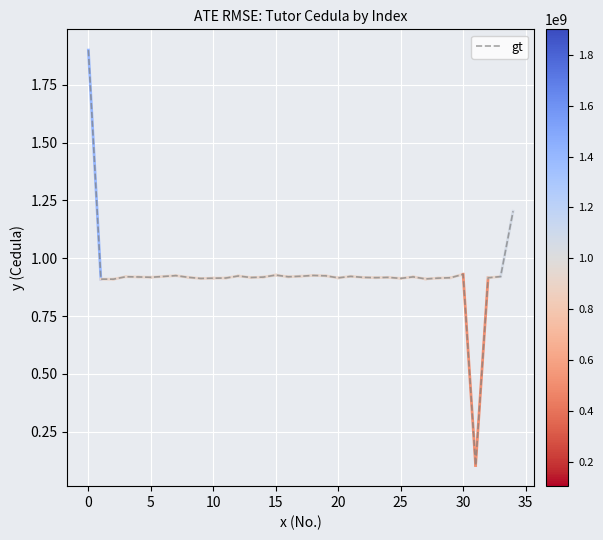

What is the difference between the maximum and minimum values?

1.8